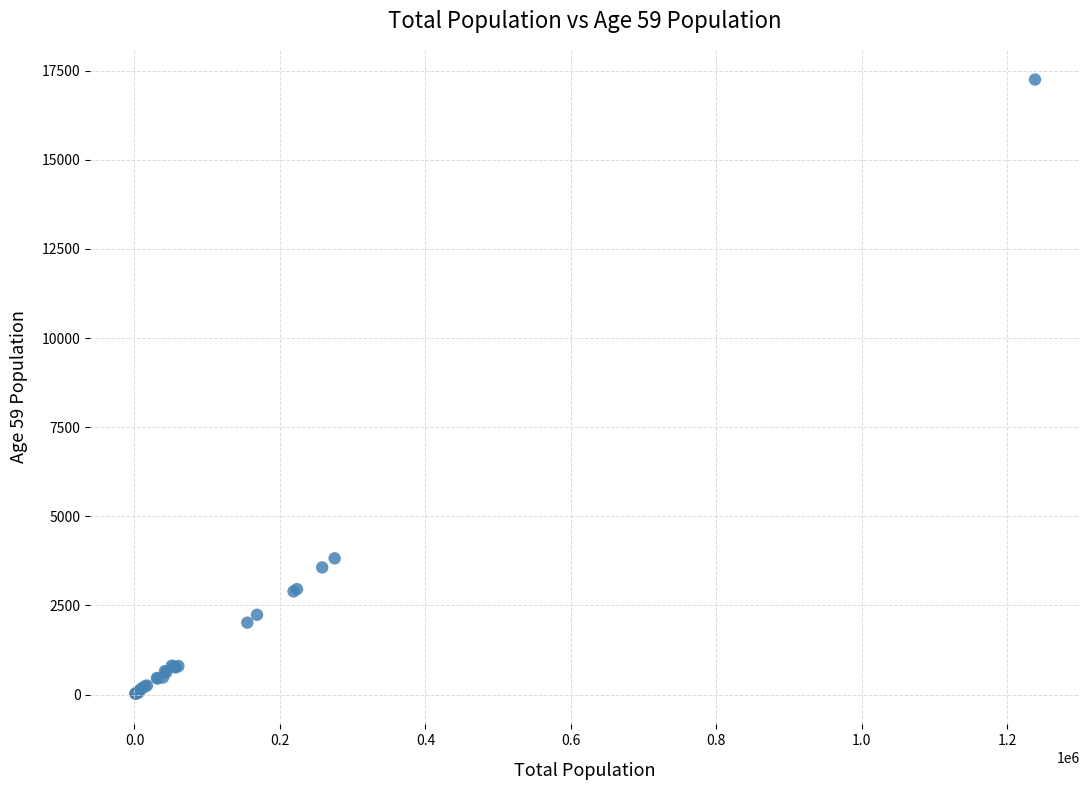

What Y value in the scatter plot is closest to 8638?

3821